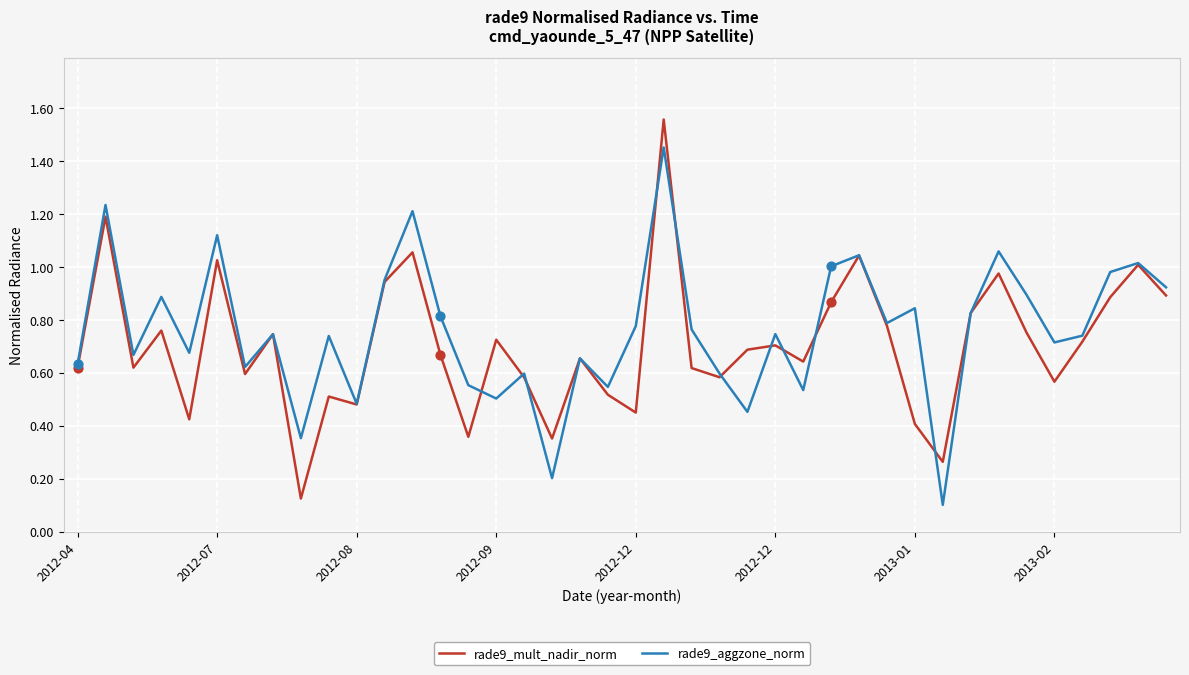

Which series has the widest spread of values?

rade9_mult_nadir_norm